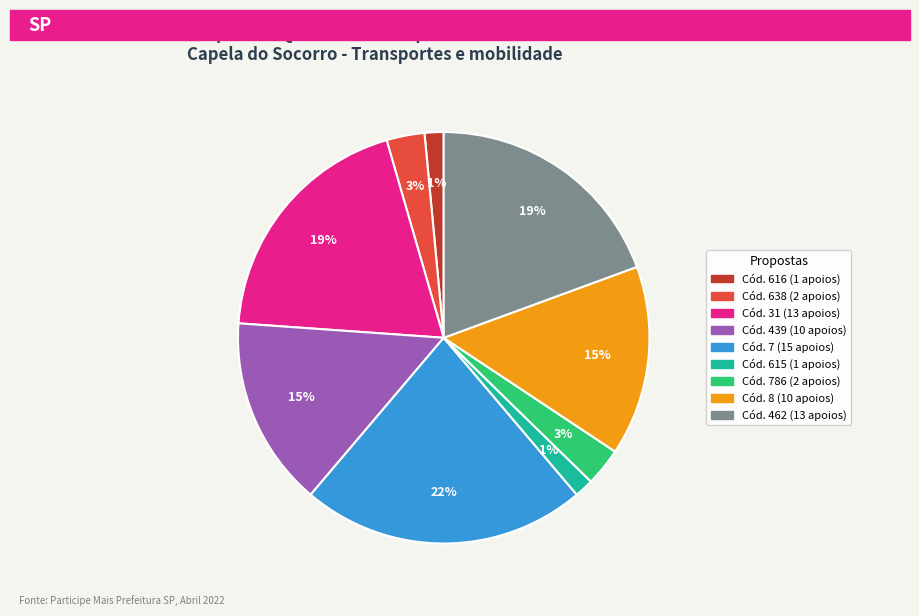

To the nearest percent, what is the difference between the largest and smallest slice percentages?

21%